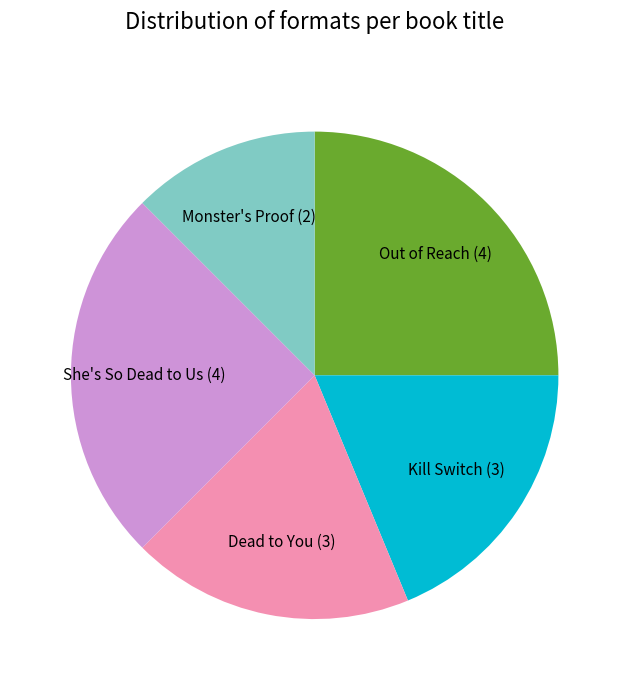

Combined, do Dead to You and Out of Reach account for over 50%?

No